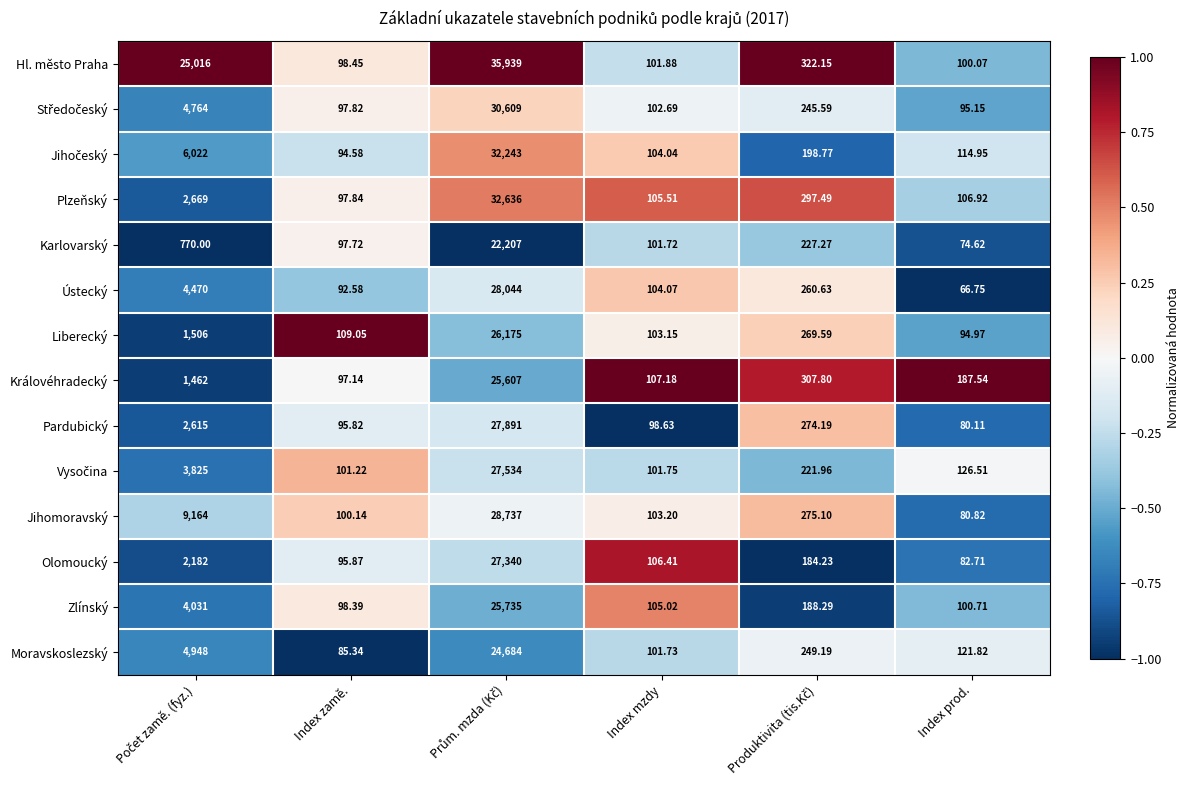

Which series has the widest spread of values?

Hl. město Praha